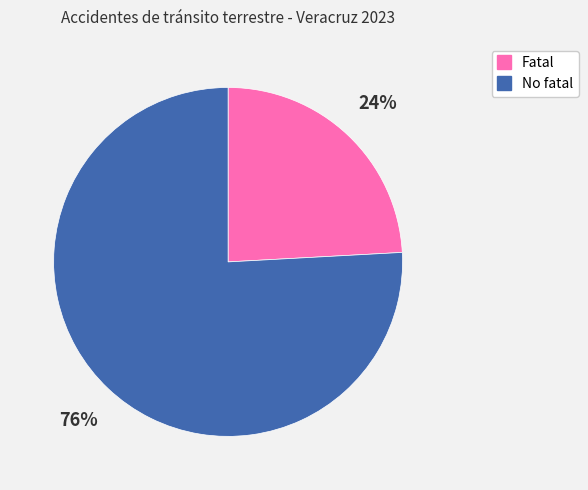

Is it true that Fatal is 36% of the pie?

False